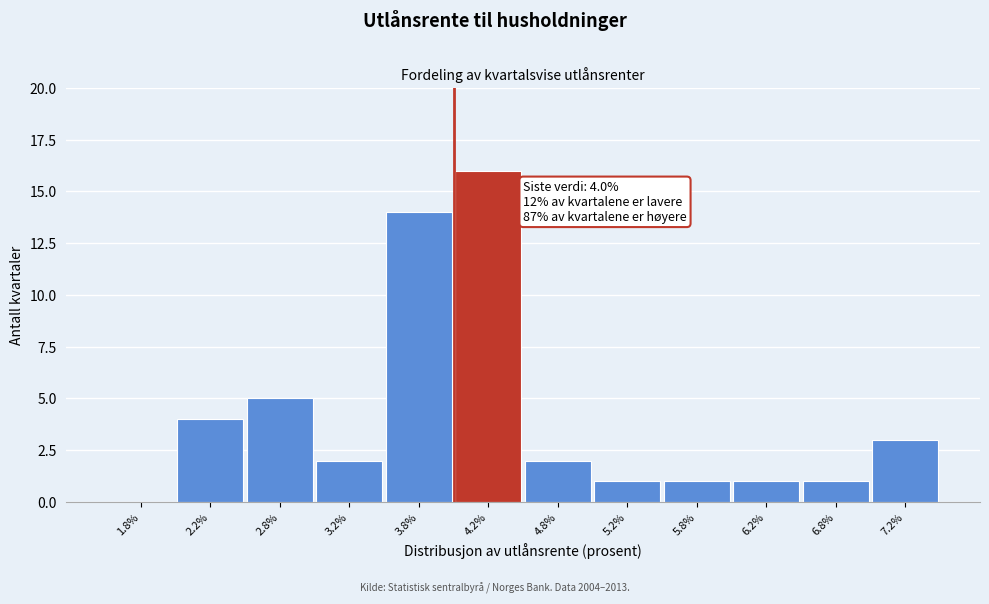

Which range on the x-axis has the tallest bar?

4.0 to 4.5